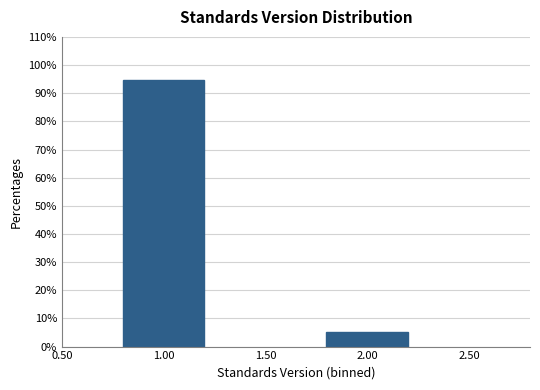

Reading left to right, what are all the values shown in this chart?

94.6	5.4